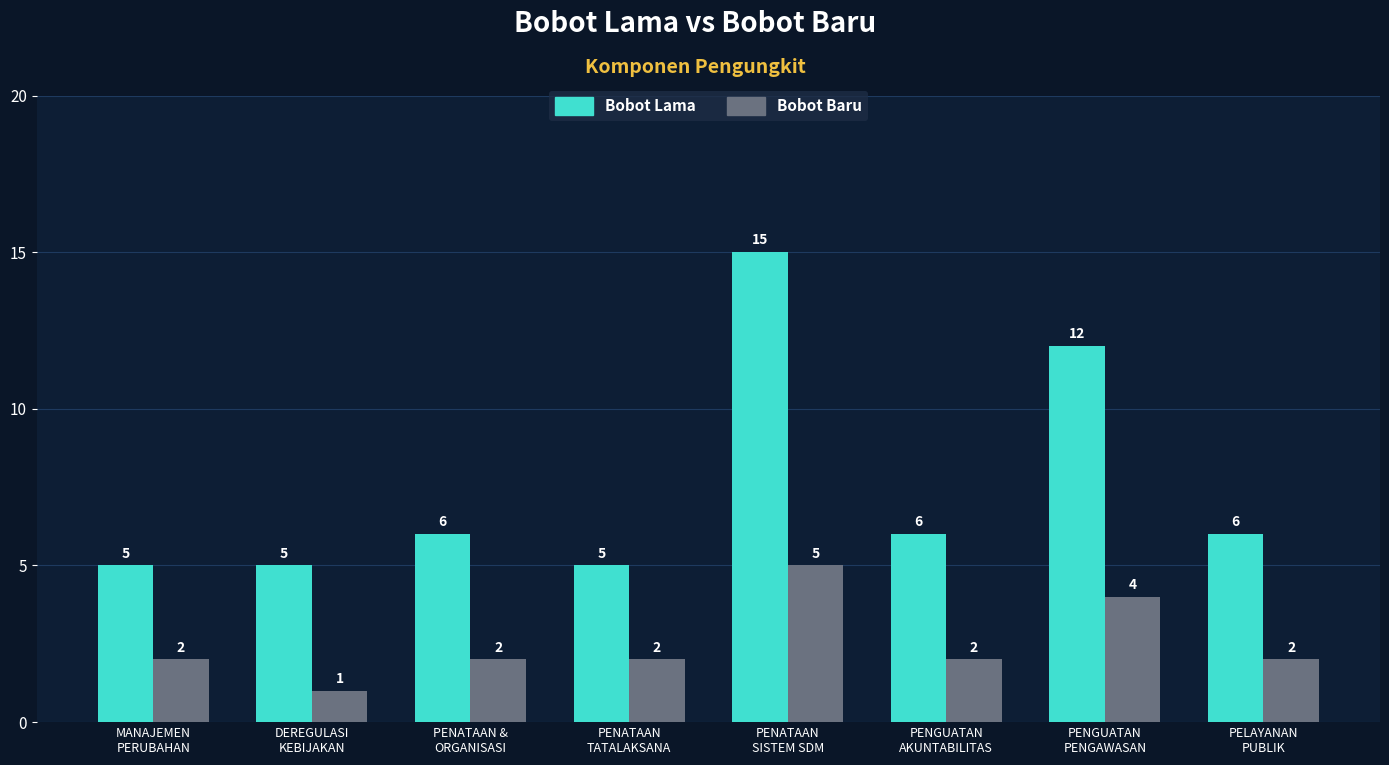

How many categories are shown in the chart?

8